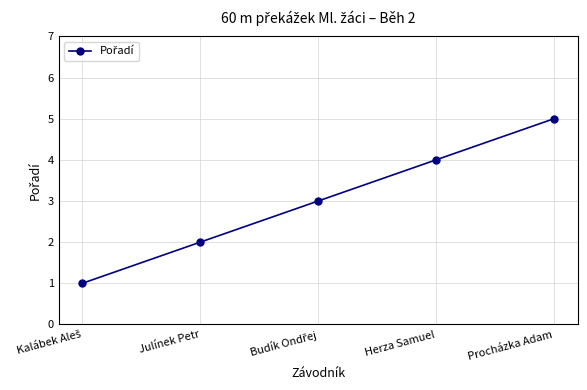

What is the approximate value at Herza Samuel?

4